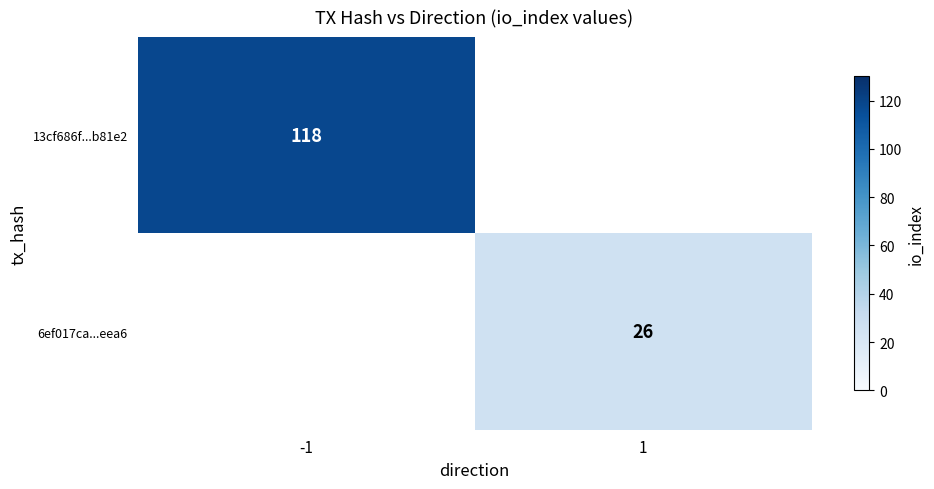

The 6ef017ca...eea6 series shows 43.1 at 1. True or false?

False